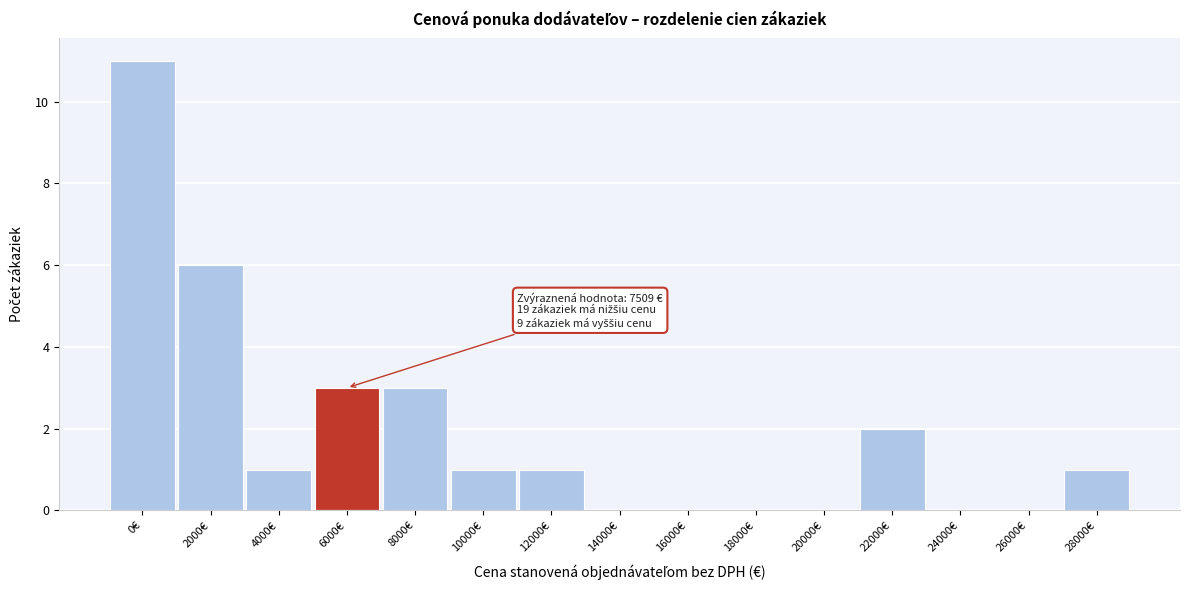

What is the sum of all values?

29